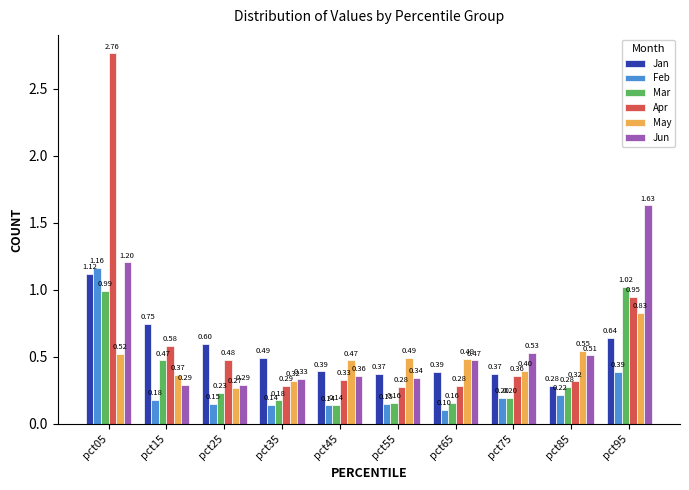

Which category has the highest value in the Feb series?

pct05